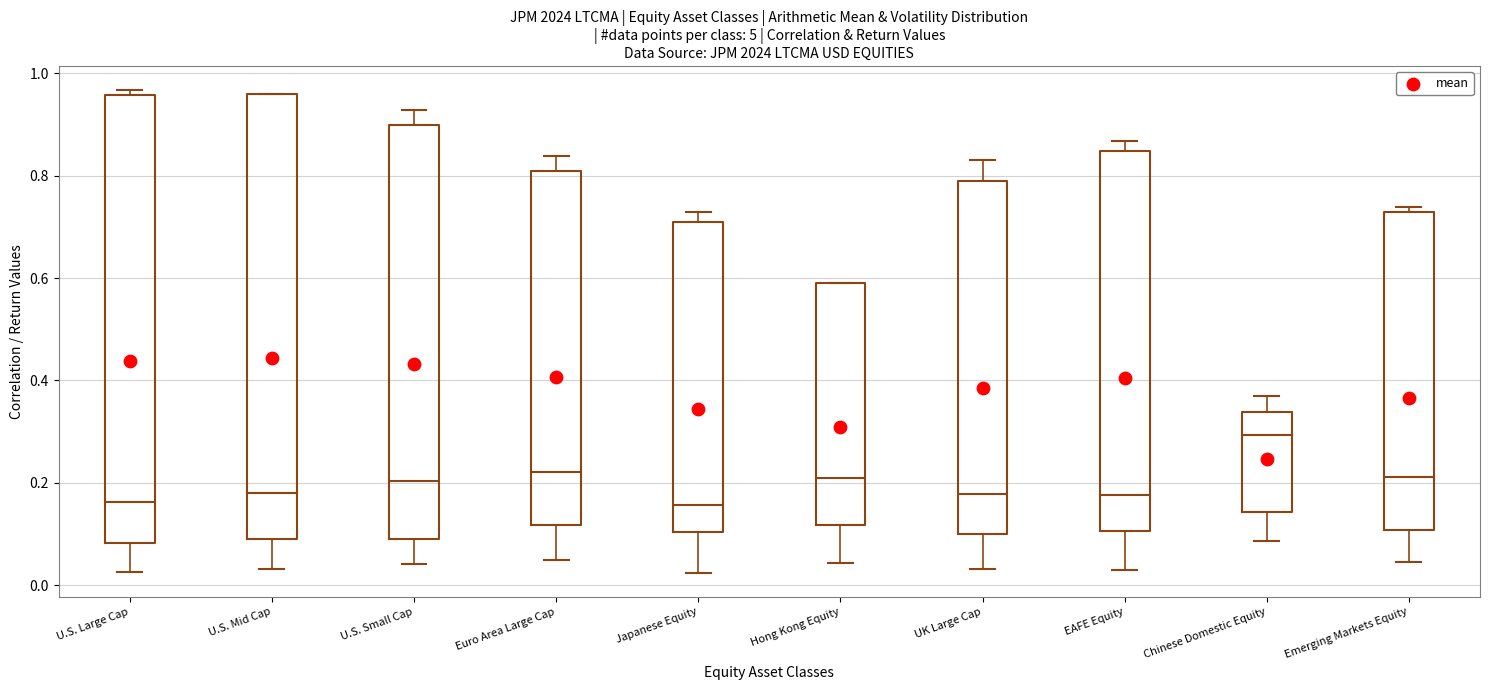

Reading left to right, transcribe this box plot: for each box, give where its median line is, the range the box spans, and where its two whiskers end, as read against the y-axis. The values are not printed on the chart, so give them approximately, as read against the axis.

U.S. Large Cap: median 0.16, box 0.08 to 0.96, whiskers 0.02 to 0.96 (just above the box's upper edge)
U.S. Mid Cap: median 0.18, box 0.10 to 0.96, whiskers 0.04 to 0.96
U.S. Small Cap: median 0.20, box 0.10 to 0.90, whiskers 0.04 to 0.92
Euro Area Large Cap: median 0.22, box 0.12 to 0.80, whiskers 0.04 to 0.84
Japanese Equity: median 0.16, box 0.10 to 0.70, whiskers 0.02 to 0.72
Hong Kong Equity: median 0.20, box 0.12 to 0.58, whiskers 0.04 to 0.58
UK Large Cap: median 0.18, box 0.10 to 0.78, whiskers 0.04 to 0.82
EAFE Equity: median 0.18, box 0.10 to 0.84, whiskers 0.04 to 0.86
Chinese Domestic Equity: median 0.30, box 0.14 to 0.34, whiskers 0.08 to 0.36
Emerging Markets Equity: median 0.22, box 0.10 to 0.72, whiskers 0.04 to 0.74